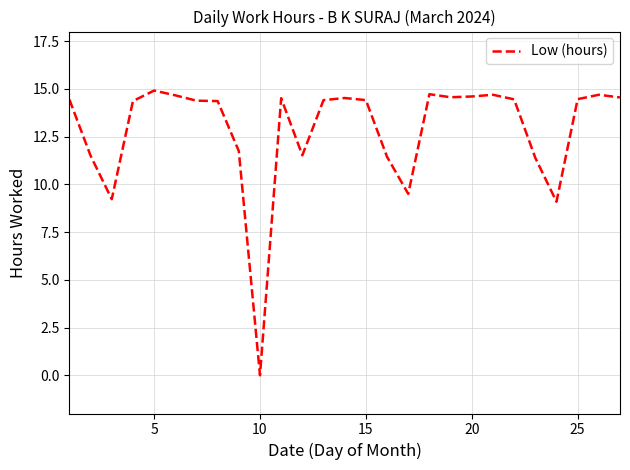

What is the sum of all values?

347.1